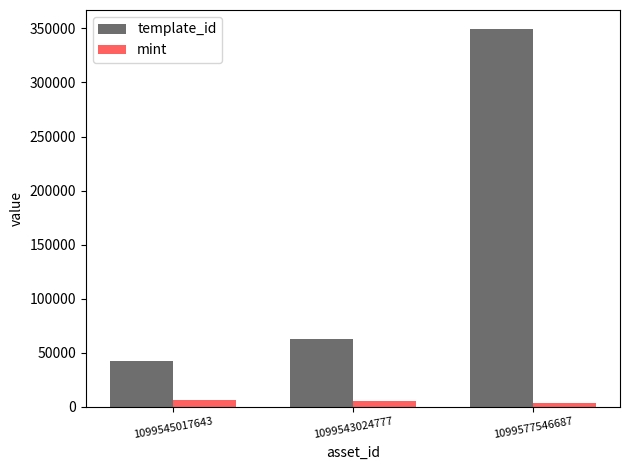

Is it true that template_id equals 42421 at 1099545017643?

True